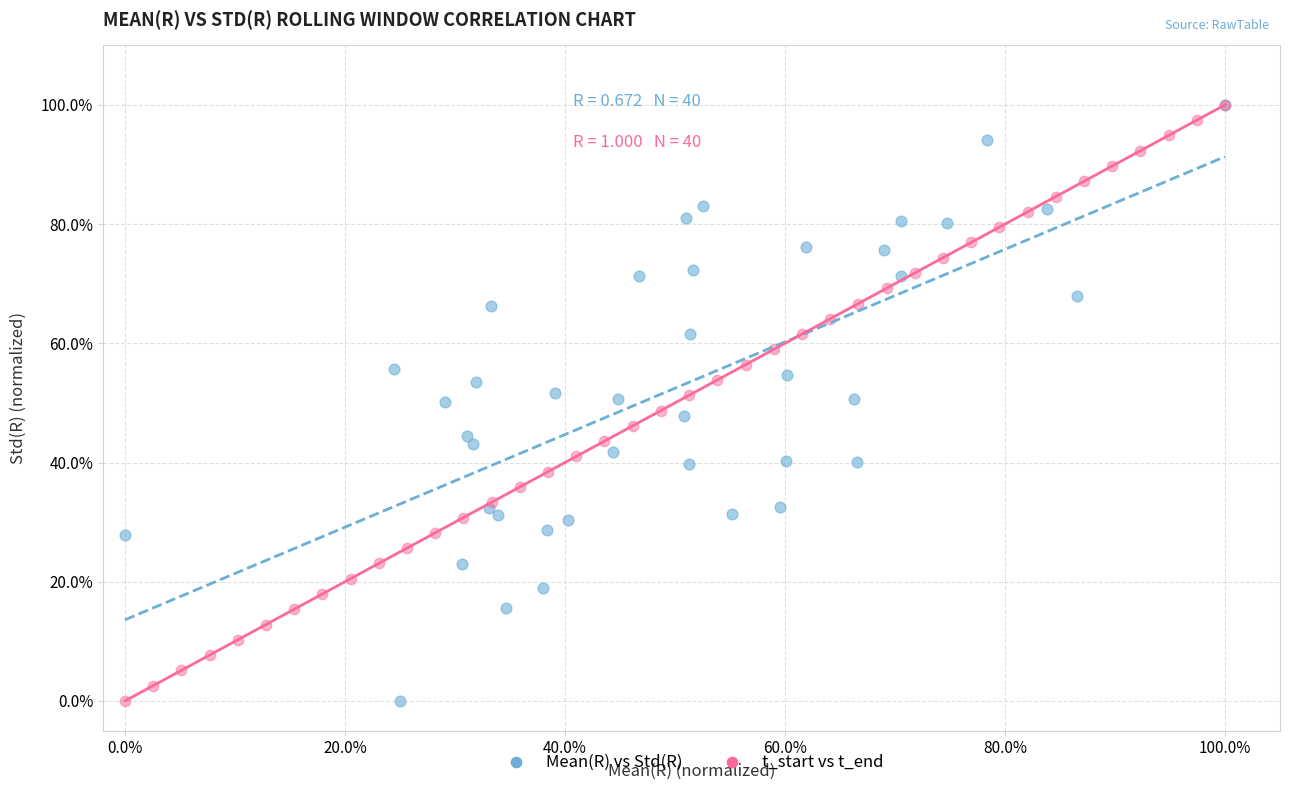

What are all the series names shown in the legend?

Mean(R) vs Std(R), t_start vs t_end